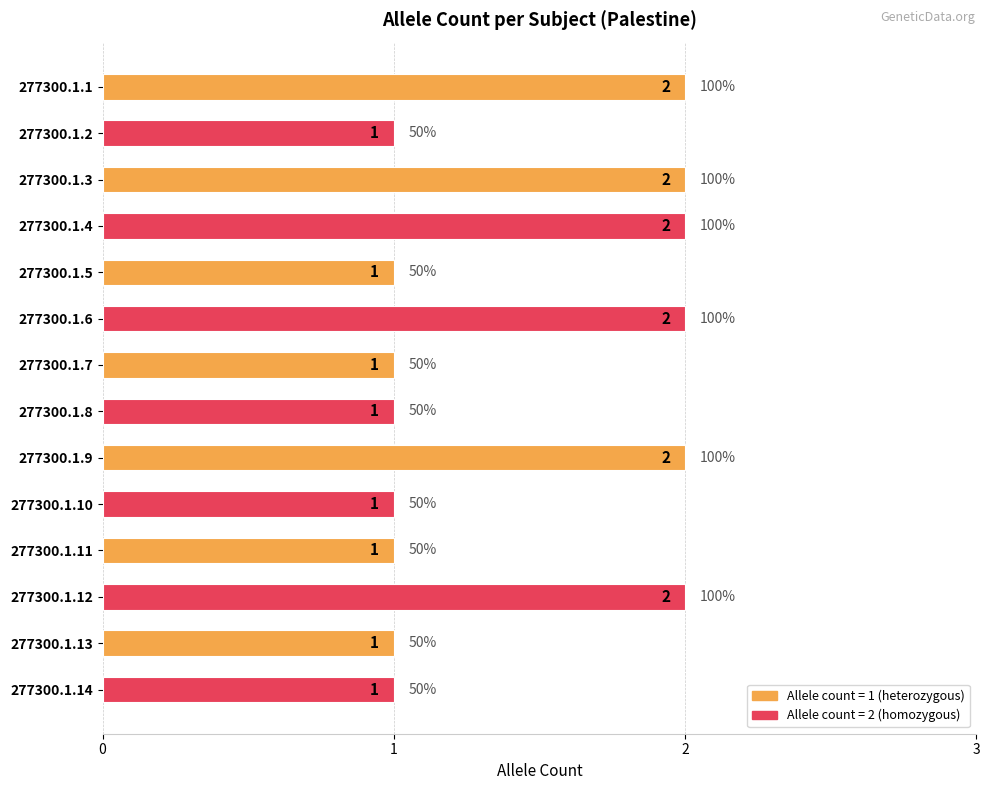

How many values are between 1 and 2?

14